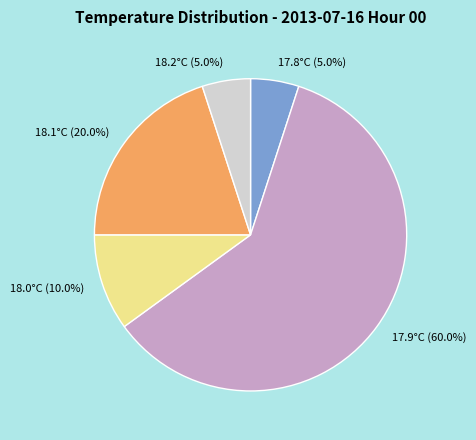

What is the ratio of the value at 17.9°C (60.0%) to the value at 18.0°C (10.0%)?

6.0